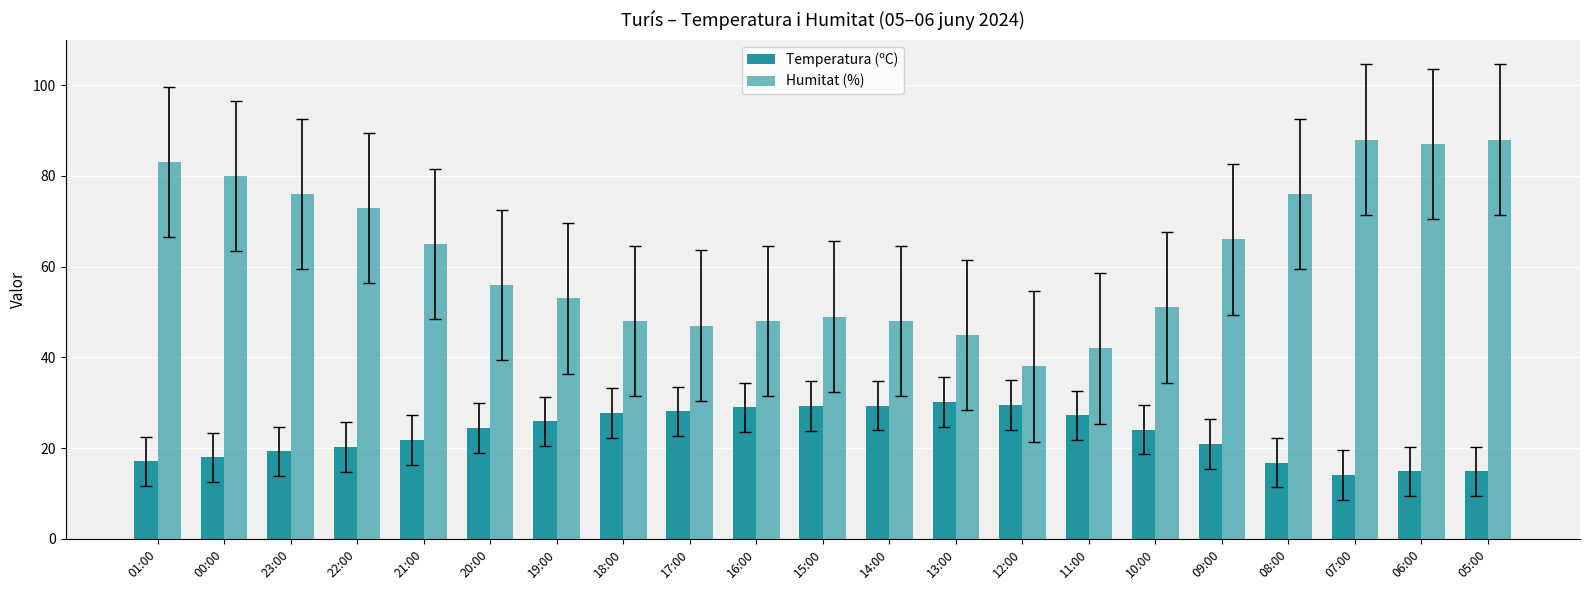

What position from the right is 12:00?

8